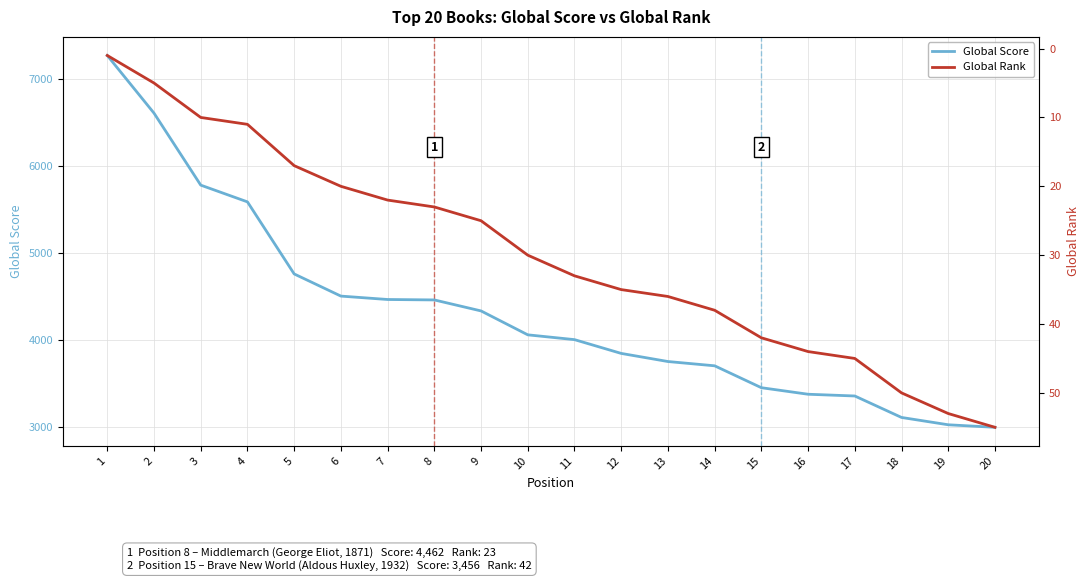

What is the difference between the highest and lowest values at 1?

7263